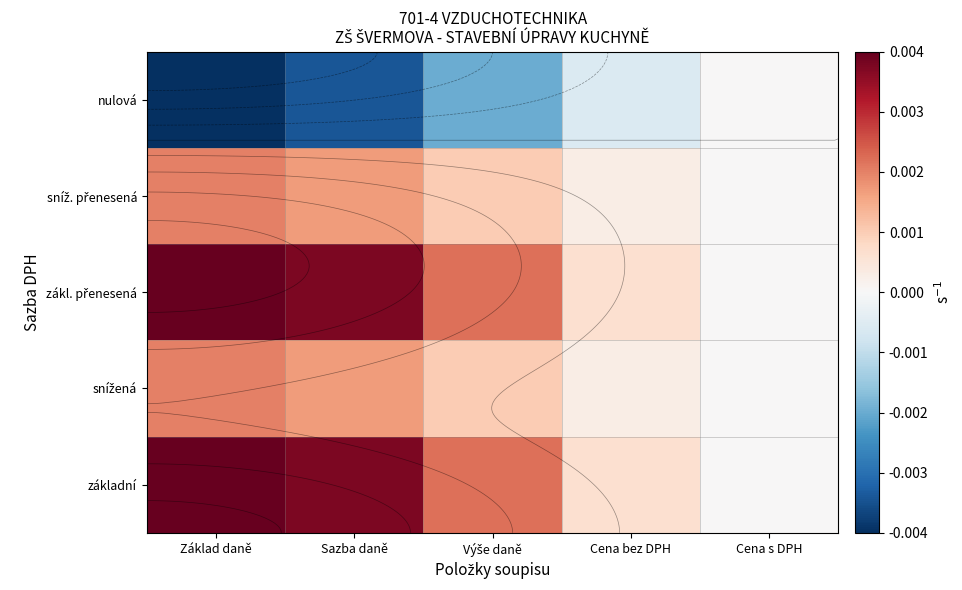

At which label does sníž. přenesená reach its peak?

Základ daně